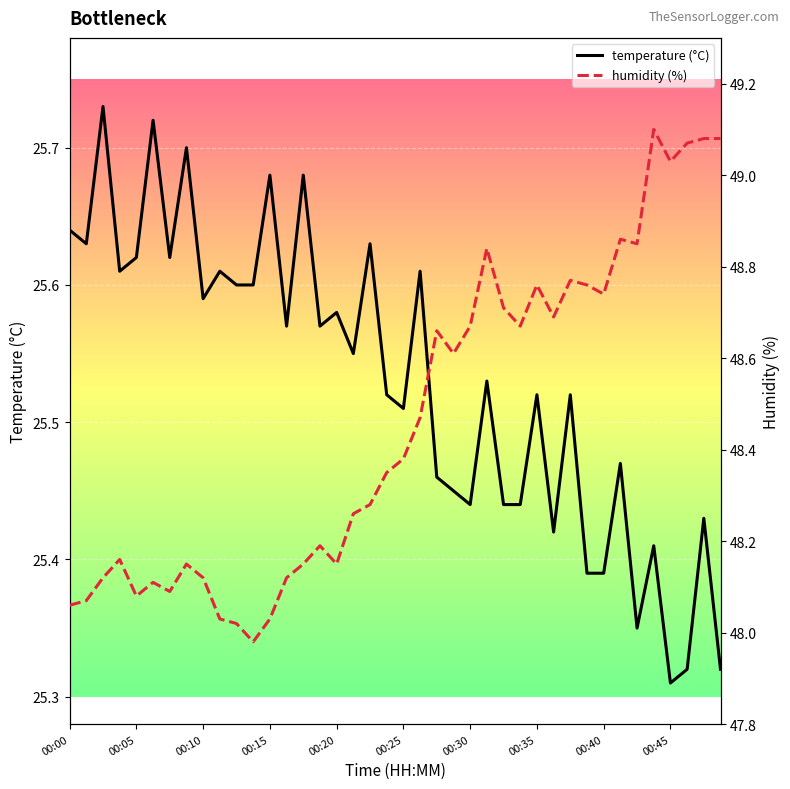

How many lines are shown in the chart?

2